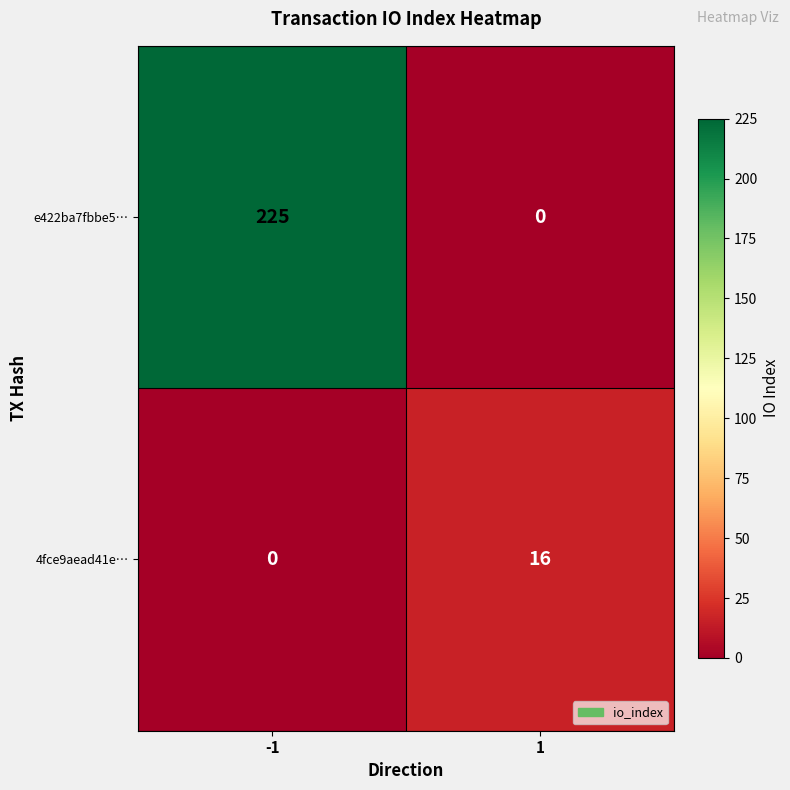

Which series has the largest total across all categories?

e422ba7fbbe5…